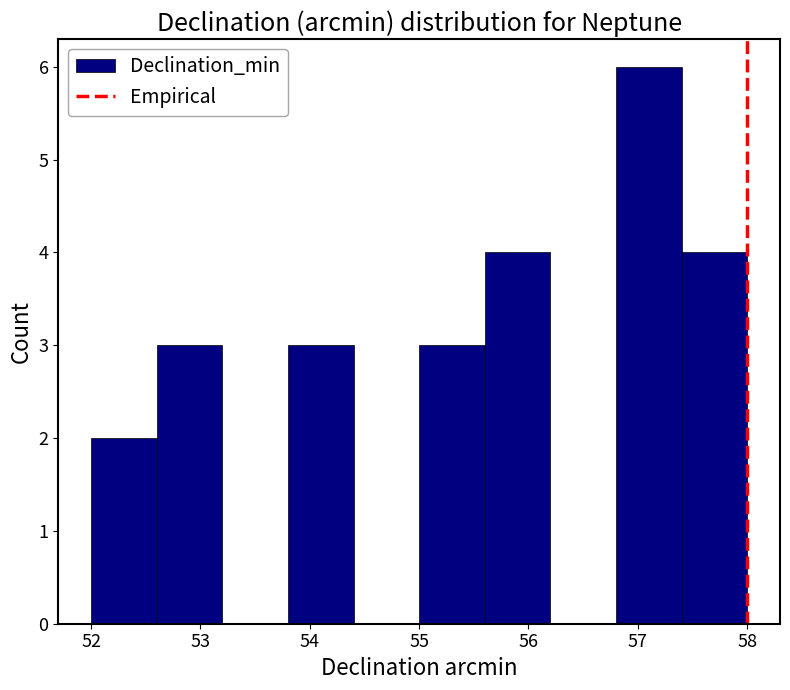

Reading left to right, transcribe this chart: for each bar, give the range it covers on the x-axis and its height. The values are not printed on the chart, so give them approximately, as read against the axis.

52.0 to 52.6: 2
52.6 to 53.2: 3
53.2 to 53.8: 0
53.8 to 54.4: 3
54.4 to 55.0: 0
55.0 to 55.6: 3
55.6 to 56.2: 4
56.2 to 56.8: 0
56.8 to 57.4: 6
57.4 to 58.0: 4